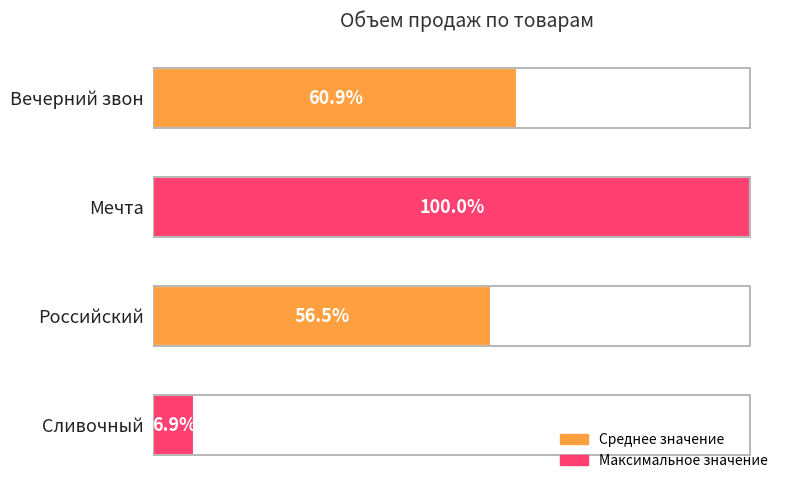

Where is the data nearest to the value 257?

Российский